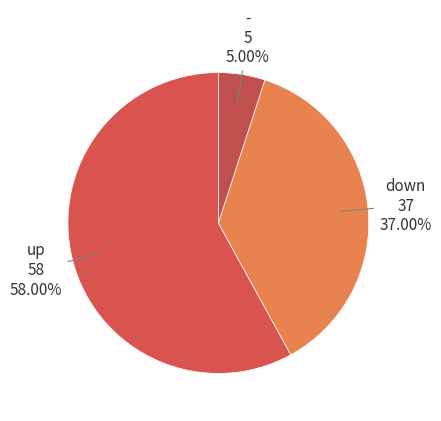

What is the largest slice in the pie chart?

up